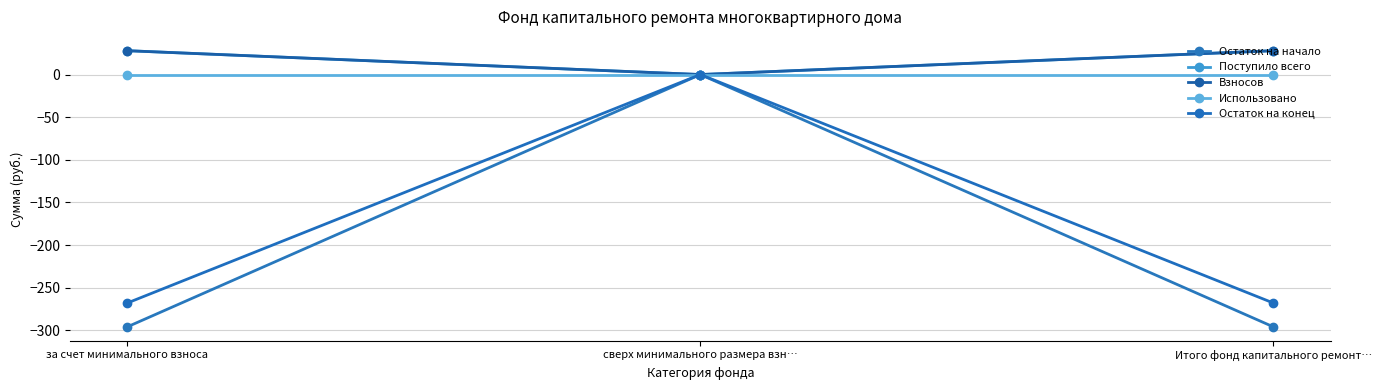

Which series has the widest spread of values?

Остаток на начало